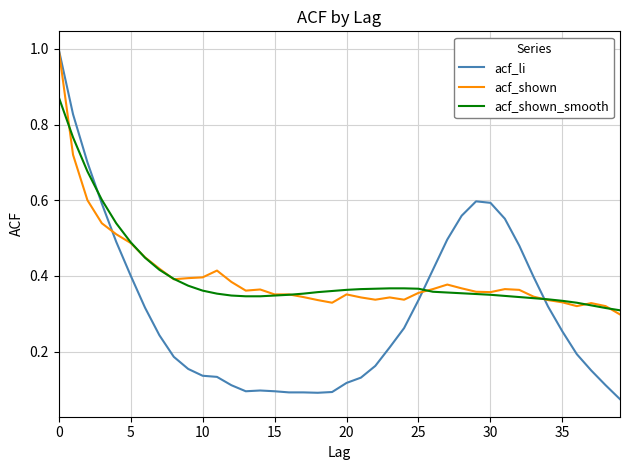

What is the maximum value for acf_shown?

1.0